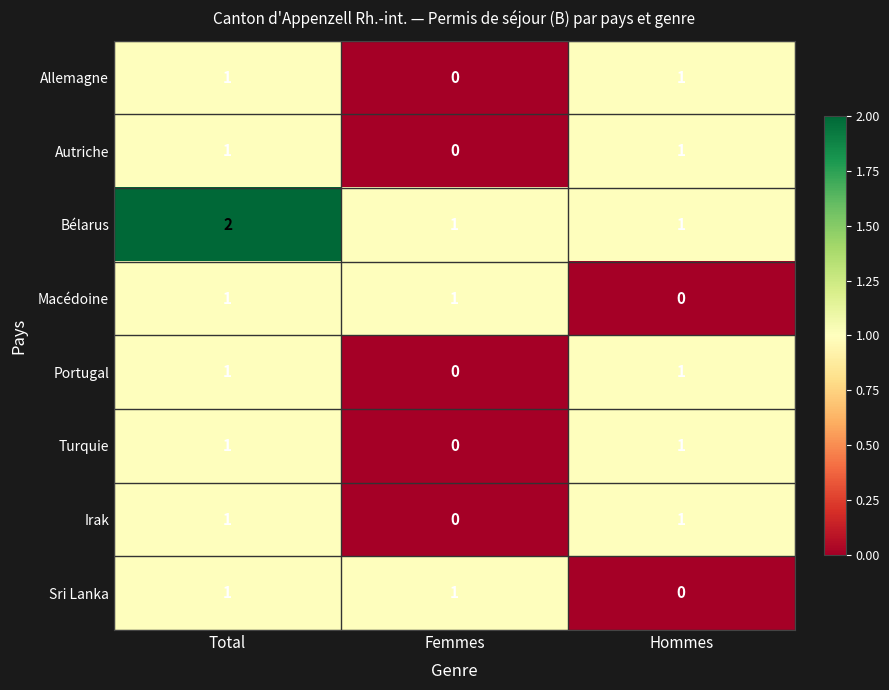

What is the total value across all series at Femmes?

3